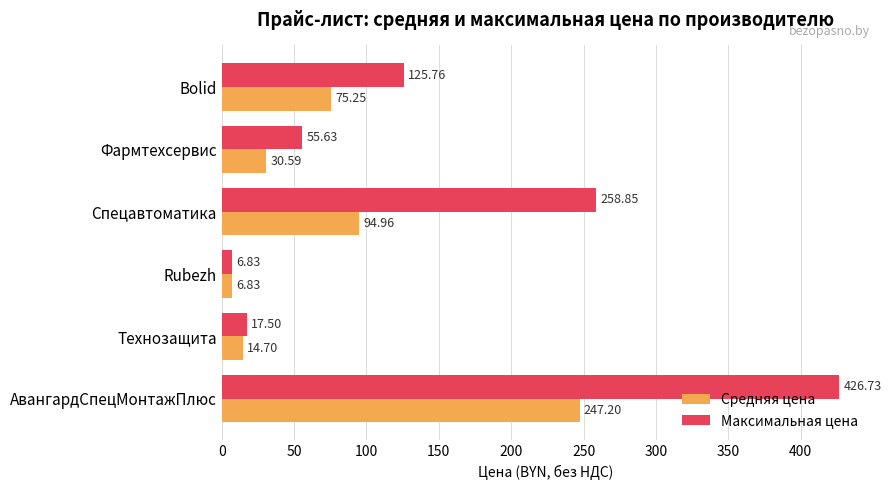

What is the maximum value shown in the chart?

426.7